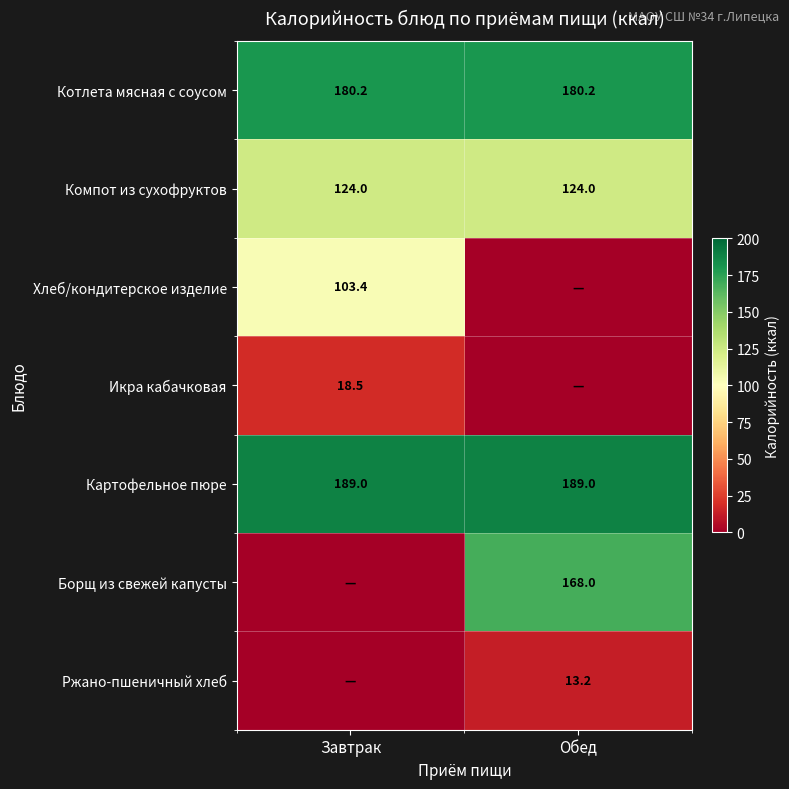

Read the Котлета мясная с соусом value at Обед.

180.2